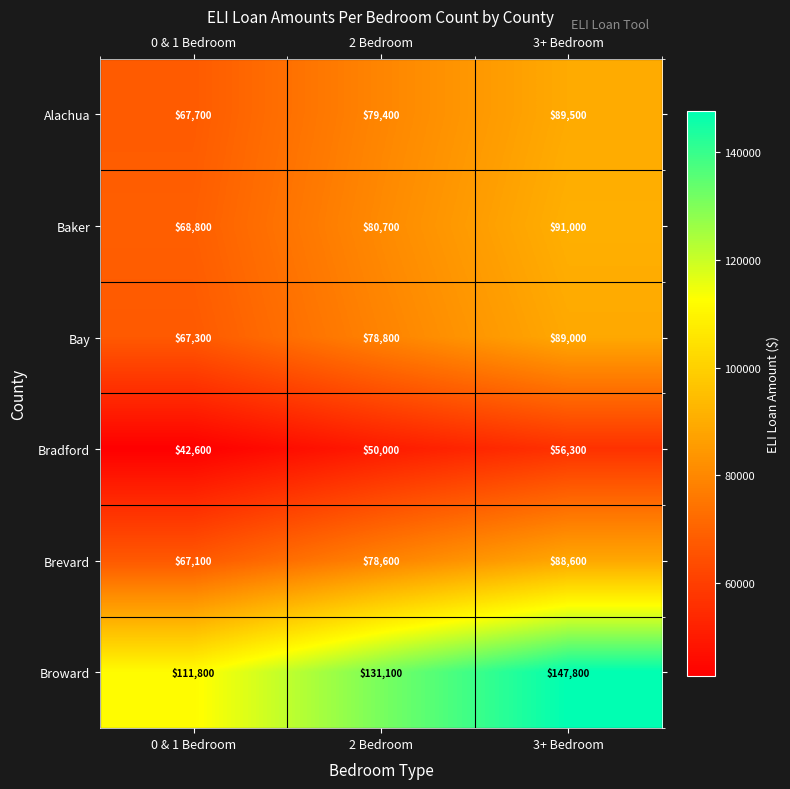

What is the difference between the highest and lowest values at 0 & 1 Bedroom?

69200